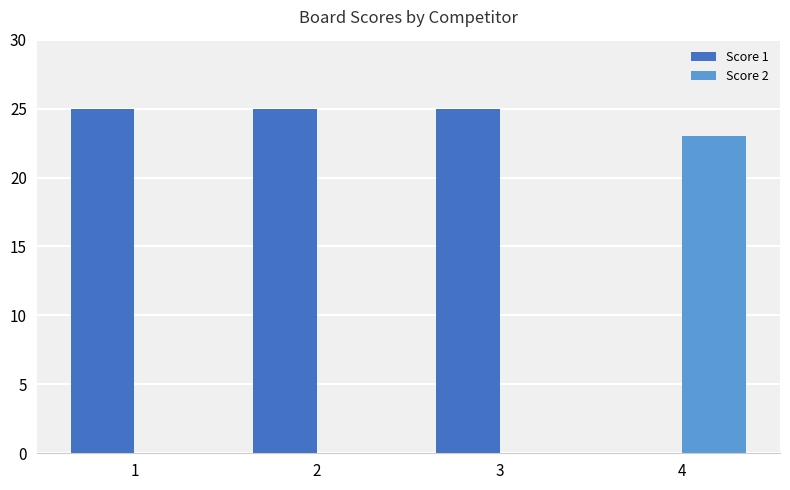

What is the total value across all series at 2?

25